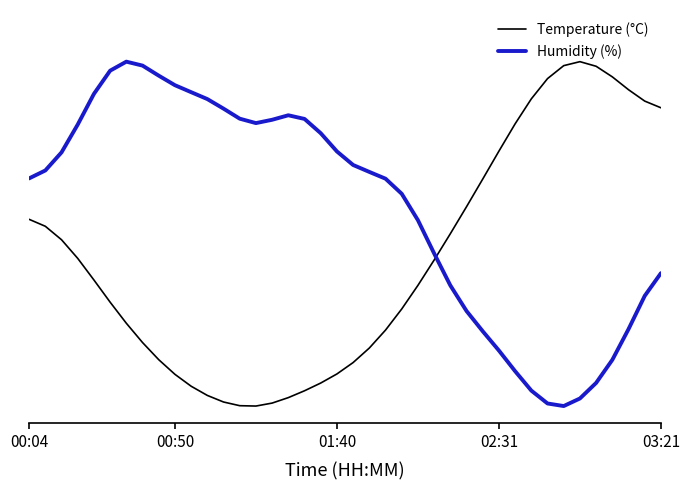

What are all the series names shown in the legend?

Temperature (°C), Humidity (%)